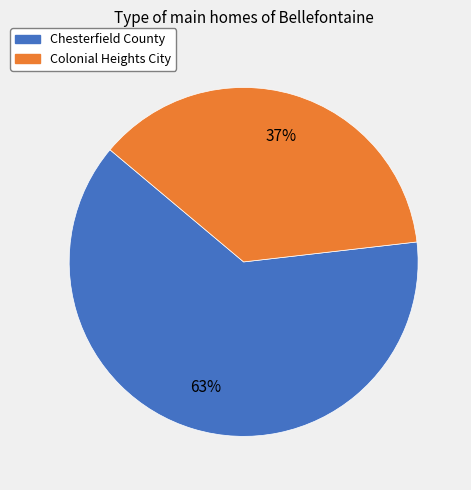

True or false: Colonial Heights City accounts for 37% of the total.

True